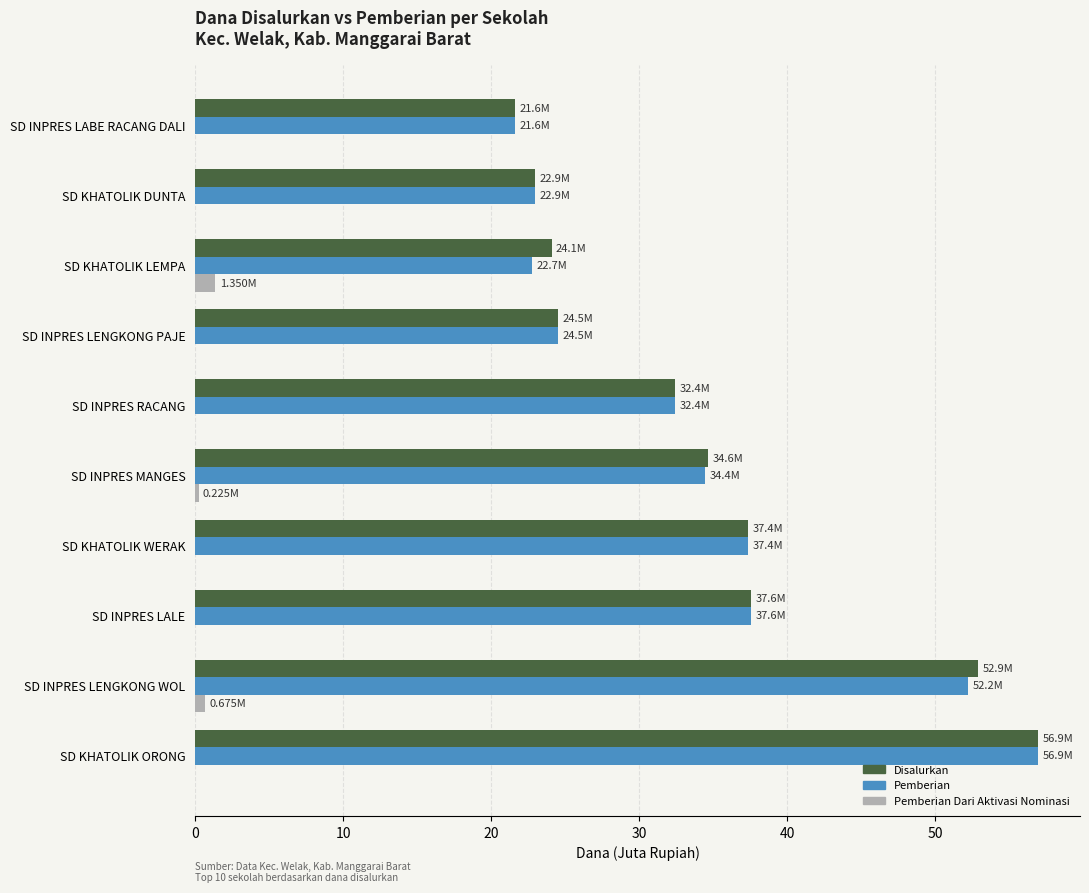

What is the average value of the Disalurkan series?

34.5